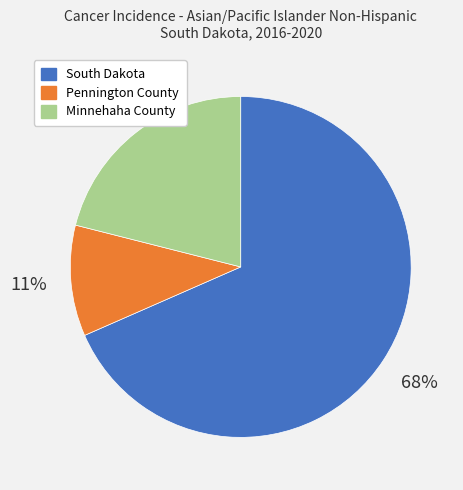

To the nearest percent, what is the average slice percentage?

33%